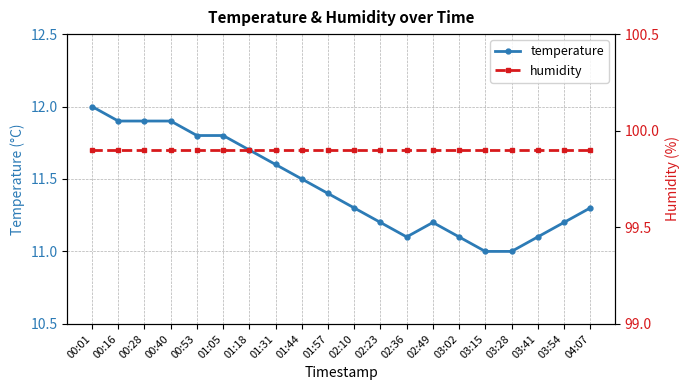

What is the label of the 8th point from the right?

02:36